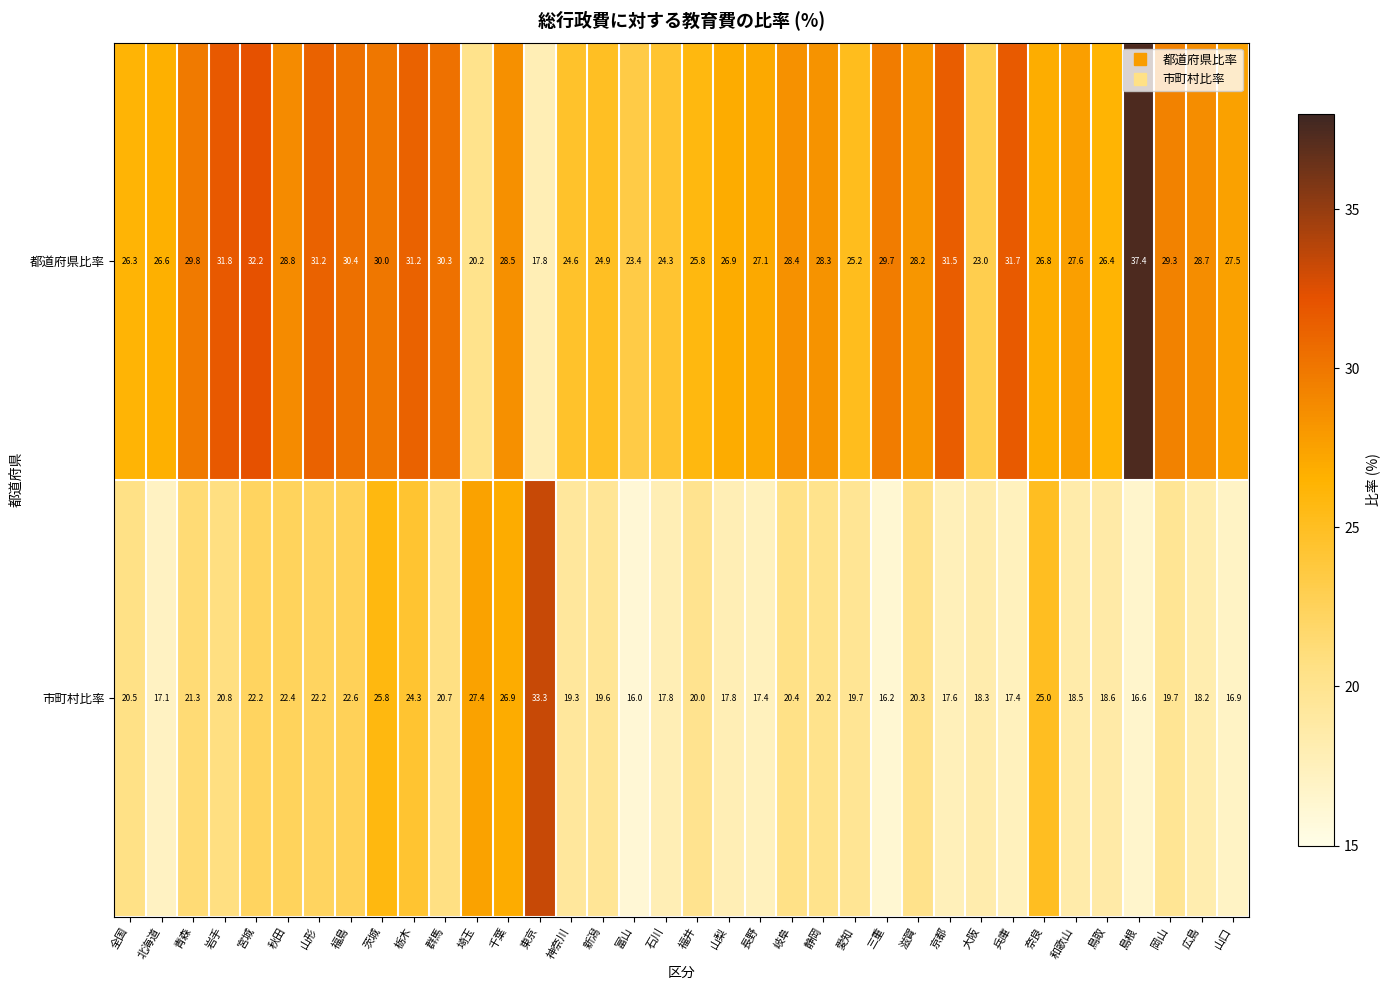

At which category is the sum across all series the highest?

茨城